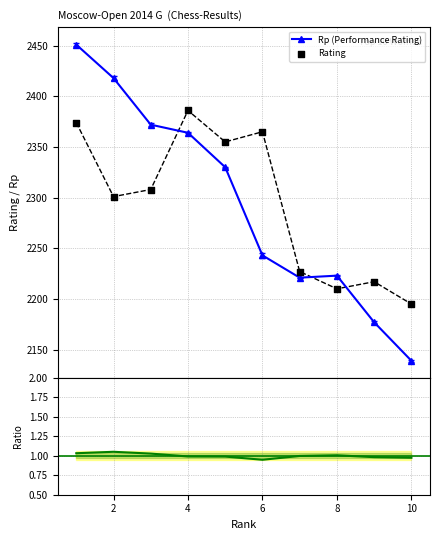

What is the value of the Rp (Performance Rating) point at the 9th from the left?

2177